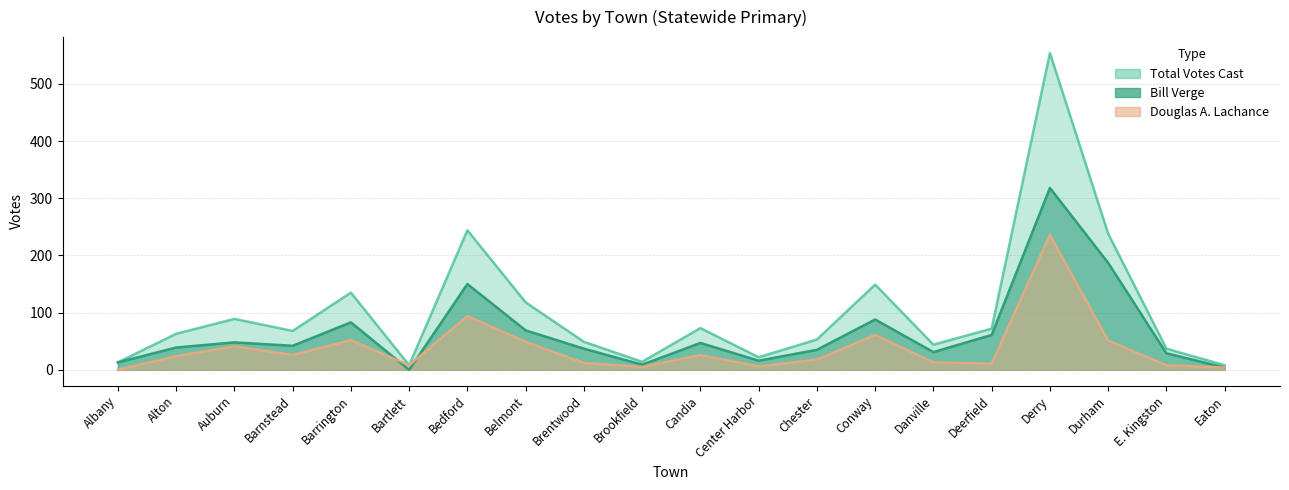

What is the label of the 14th point from the right?

Bedford